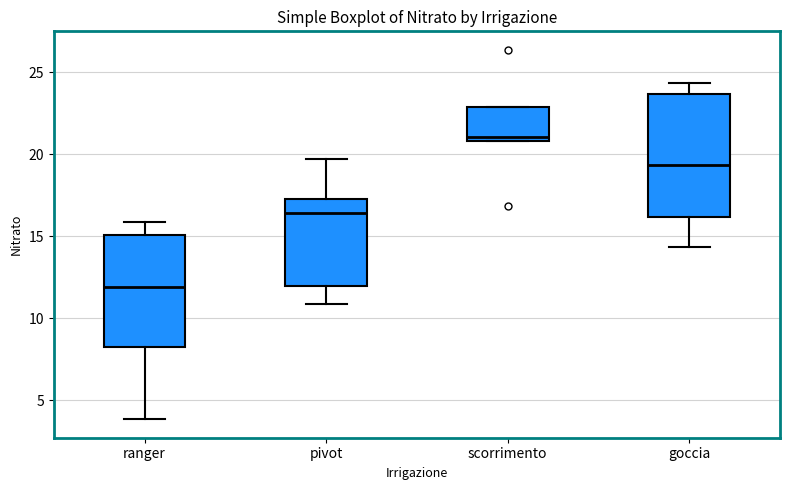

Which box's median line is the highest?

scorrimento